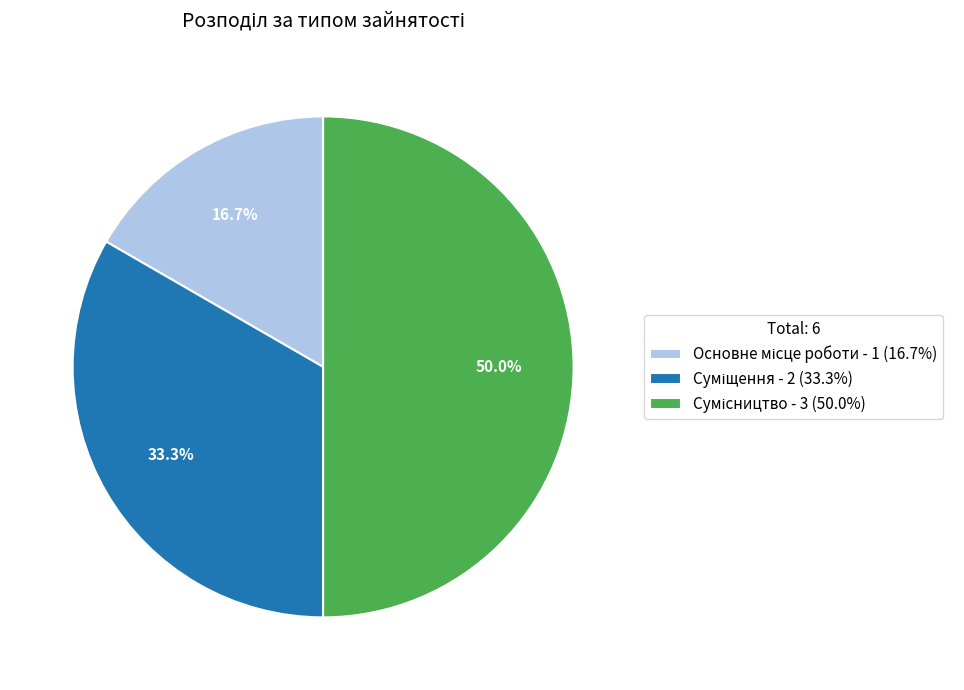

True or false: Основне місце роботи accounts for 9% of the total.

False